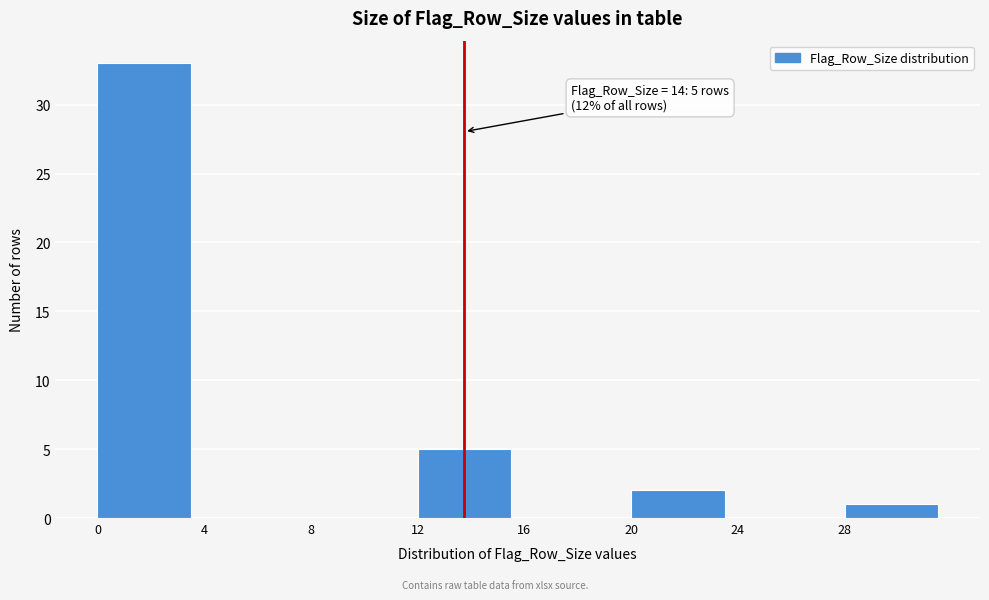

Reading left to right, transcribe all the data shown in this chart.

0=33	4=0	8=0	12=5	16=0	20=2	24=0	28=1